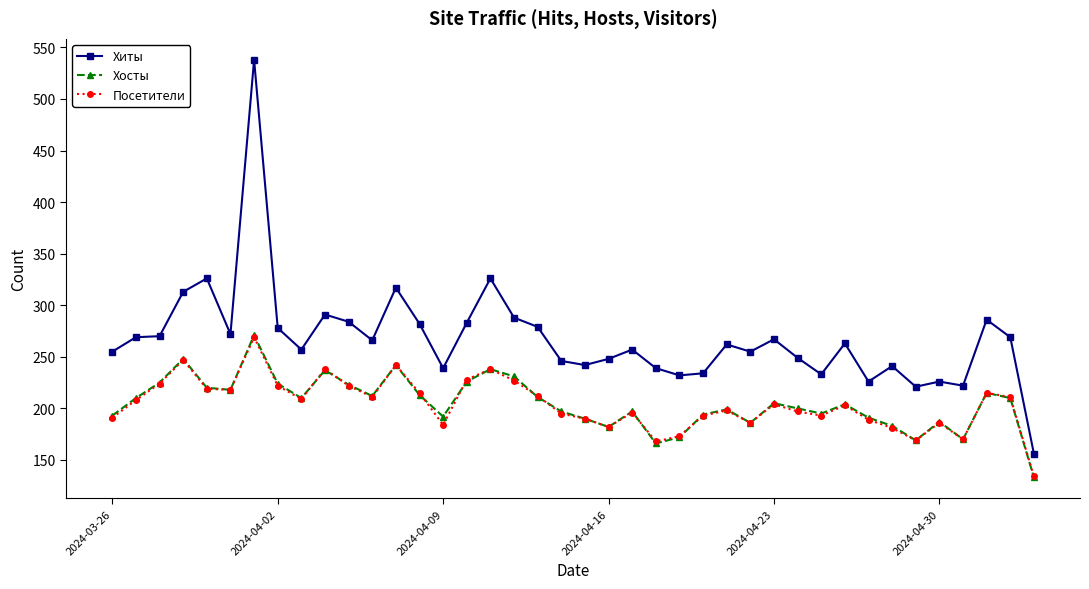

Which series has the widest spread of values?

Хиты